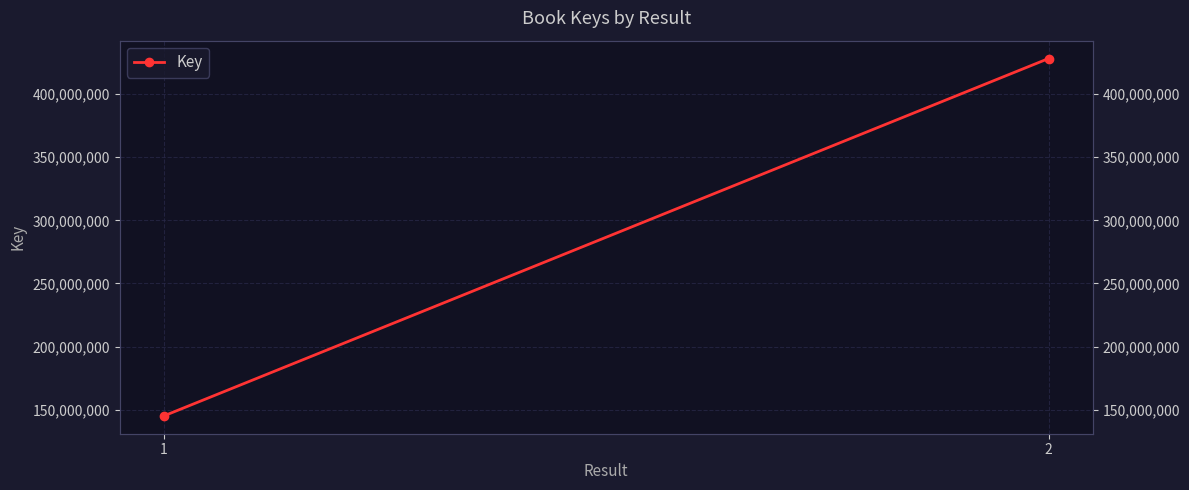

True or false: the data shows 275240915 at 2.

False